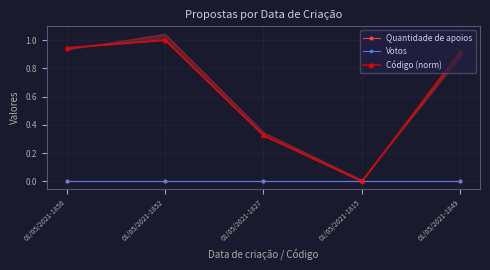

The Quantidade de apoios series shows 0.0 at 01/05/2021-1852. True or false?

True